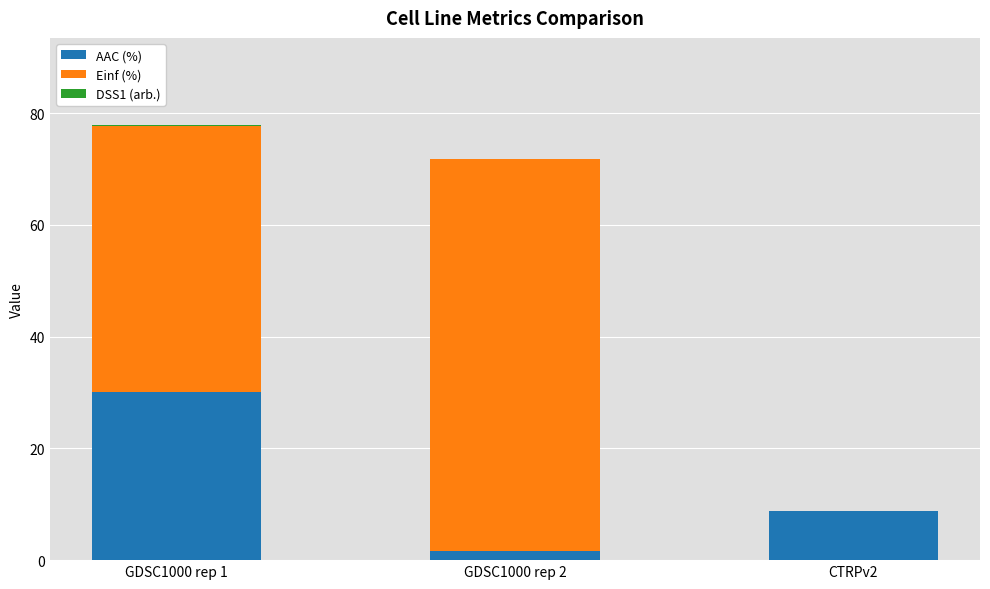

Where is AAC (%) nearest to the value 15?

CTRPv2